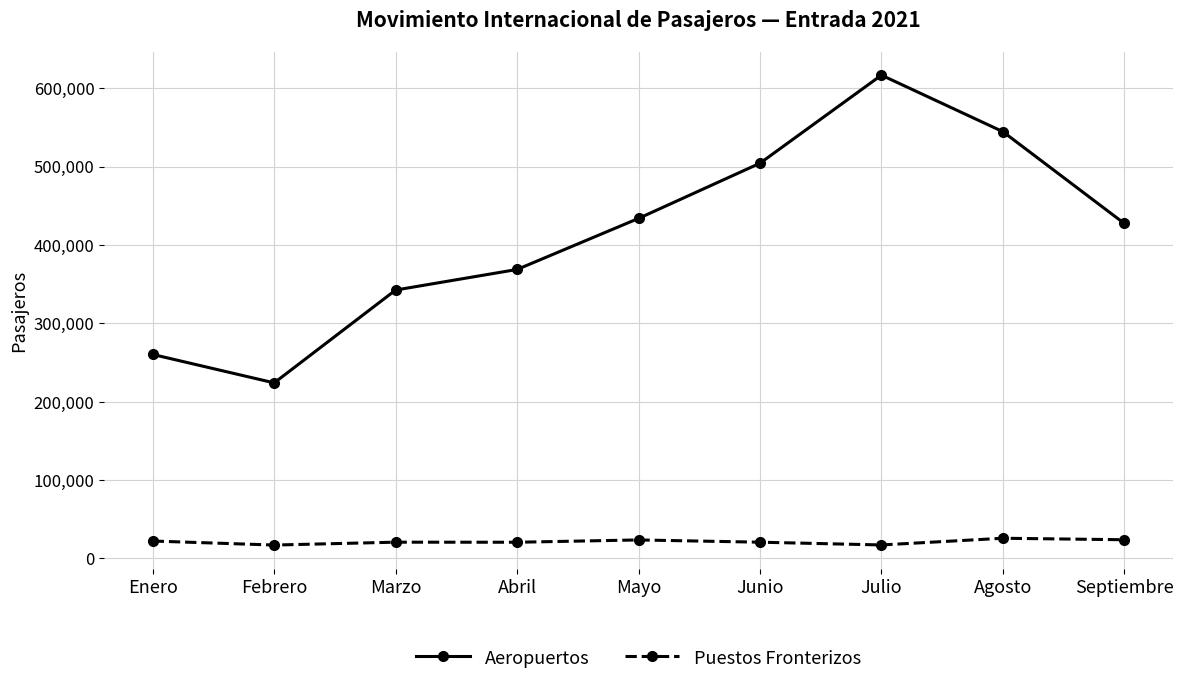

Which series has the largest range (max minus min)?

Aeropuertos